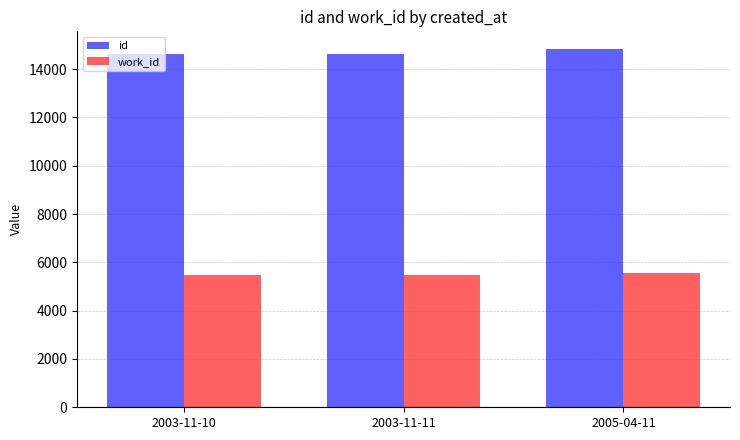

Are the bars grouped side by side (vs. stacked)?

Yes